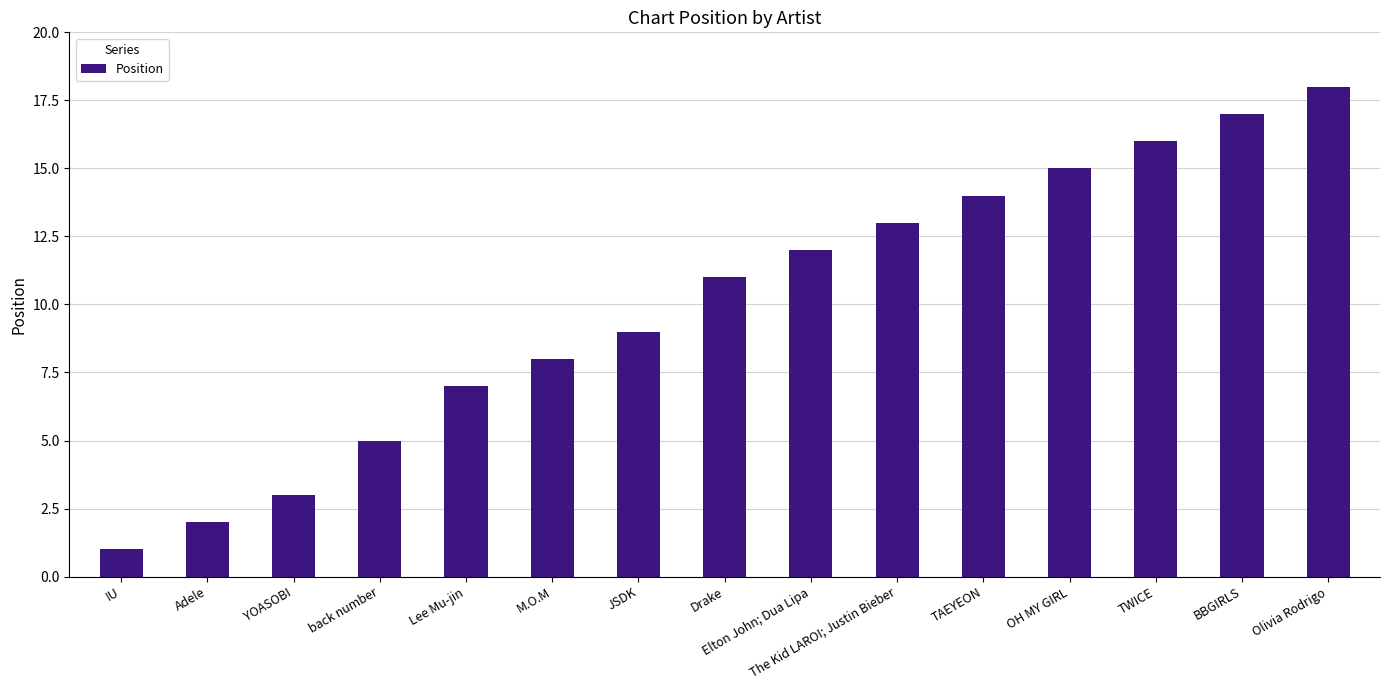

List the labels in order of value, smallest first.

IU, Adele, YOASOBI, back number, Lee Mu-jin, M.O.M, JSDK, Drake, Elton John; Dua Lipa, The Kid LAROI; Justin Bieber, TAEYEON, OH MY GIRL, TWICE, BBGIRLS, Olivia Rodrigo